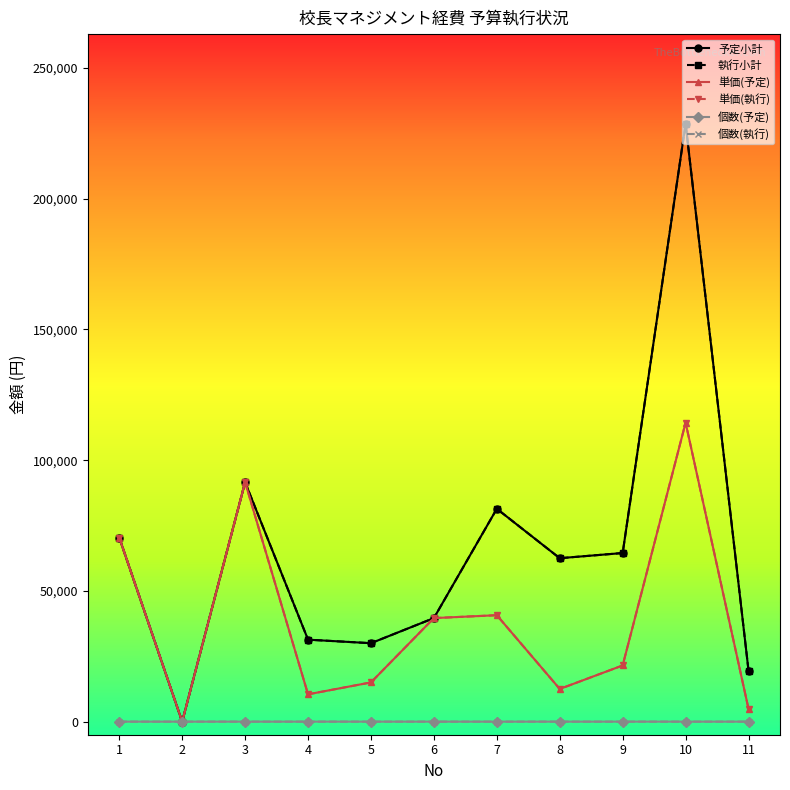

At which category does 予定小計 reach its first local valley?

2